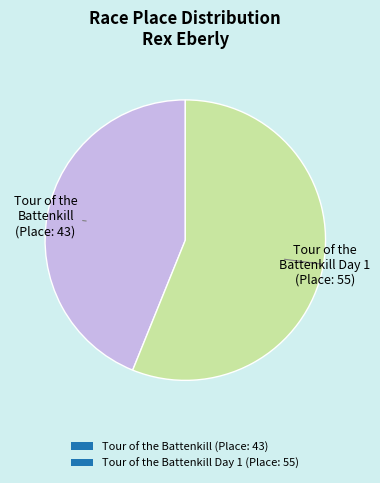

How many segments does this pie chart have?

2